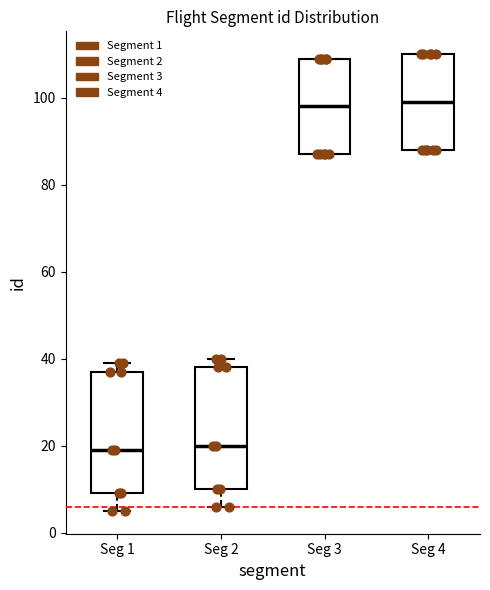

Where does the median line of the box for Seg 3 sit on the y-axis? The values are not printed on the chart, so give them approximately, as read against the axis.

98